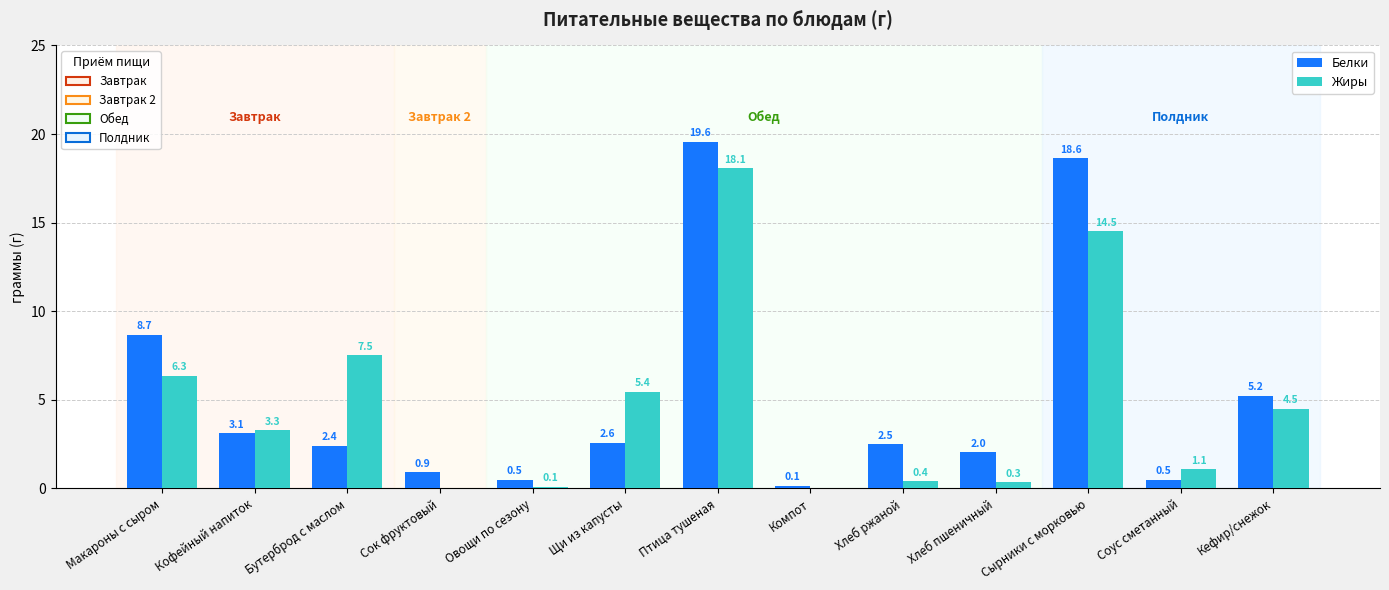

How many data points in Белки are above 2?

9